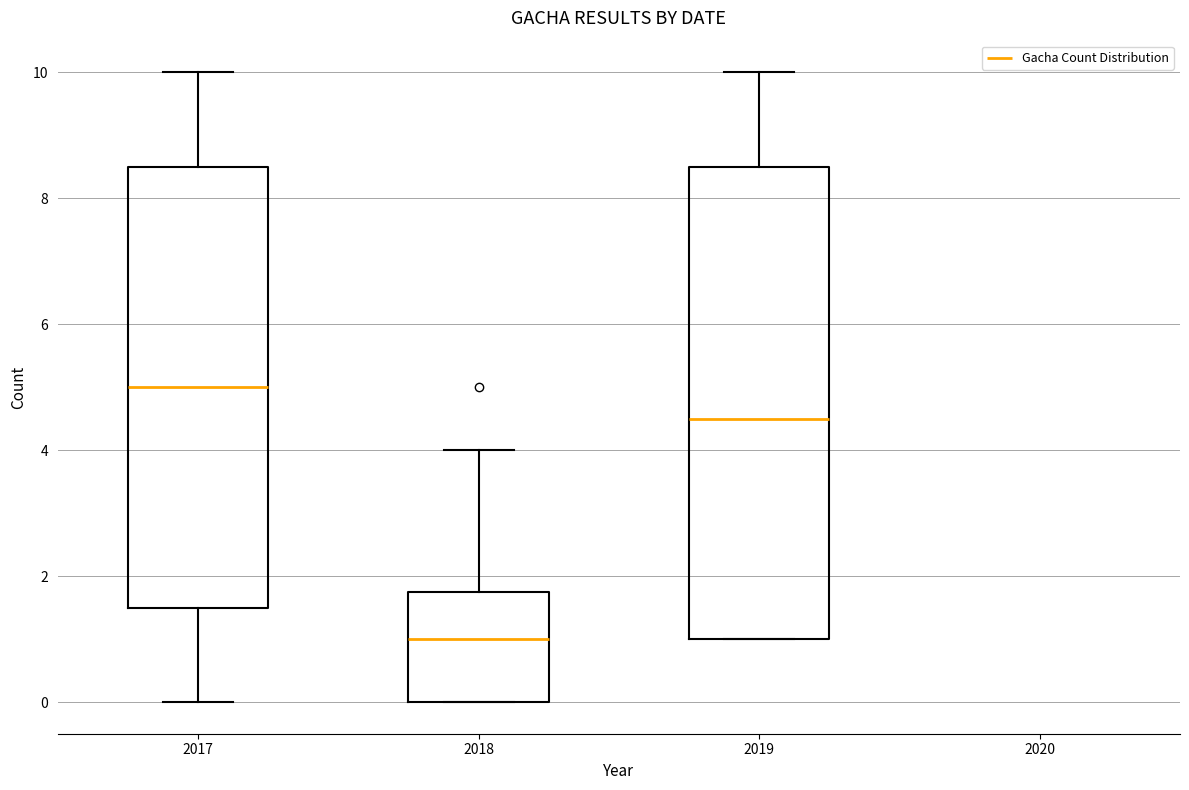

Which box is the tallest, from its lower edge to its upper edge?

2019